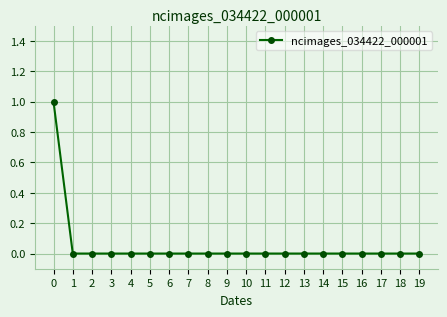

True or false: the data shows 0 at 15.

True